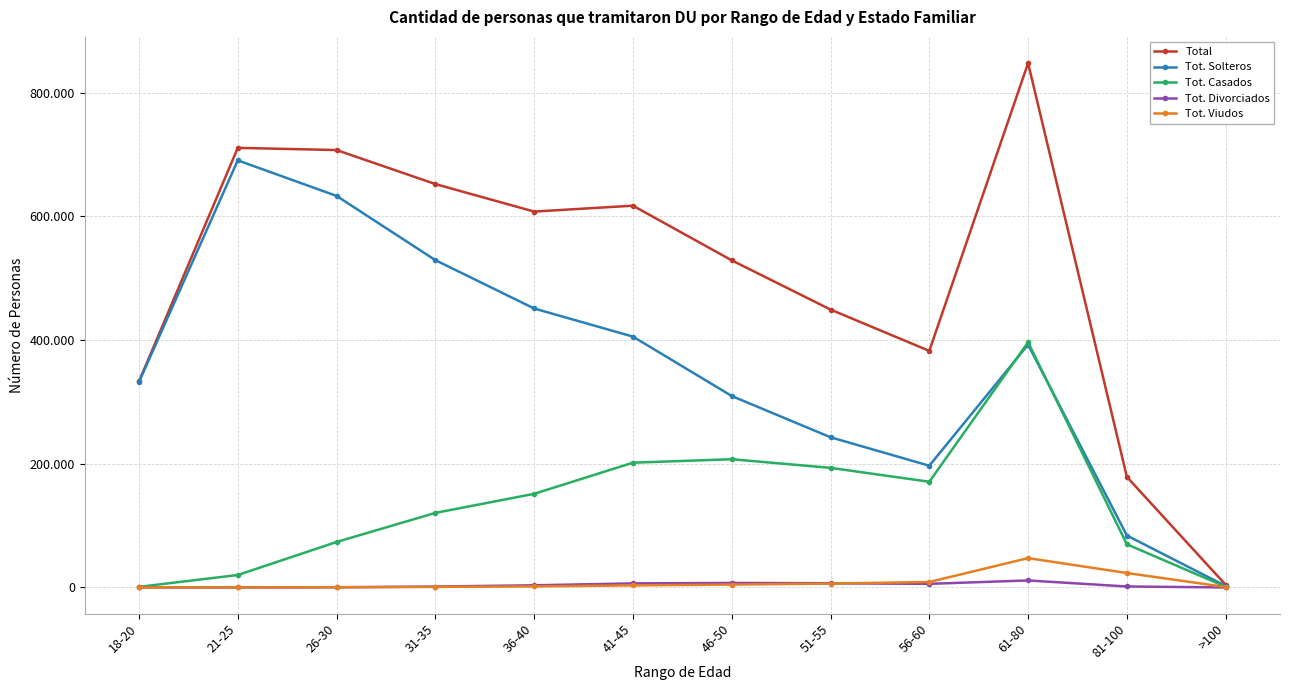

Is this an area chart (filled region under the line)?

No